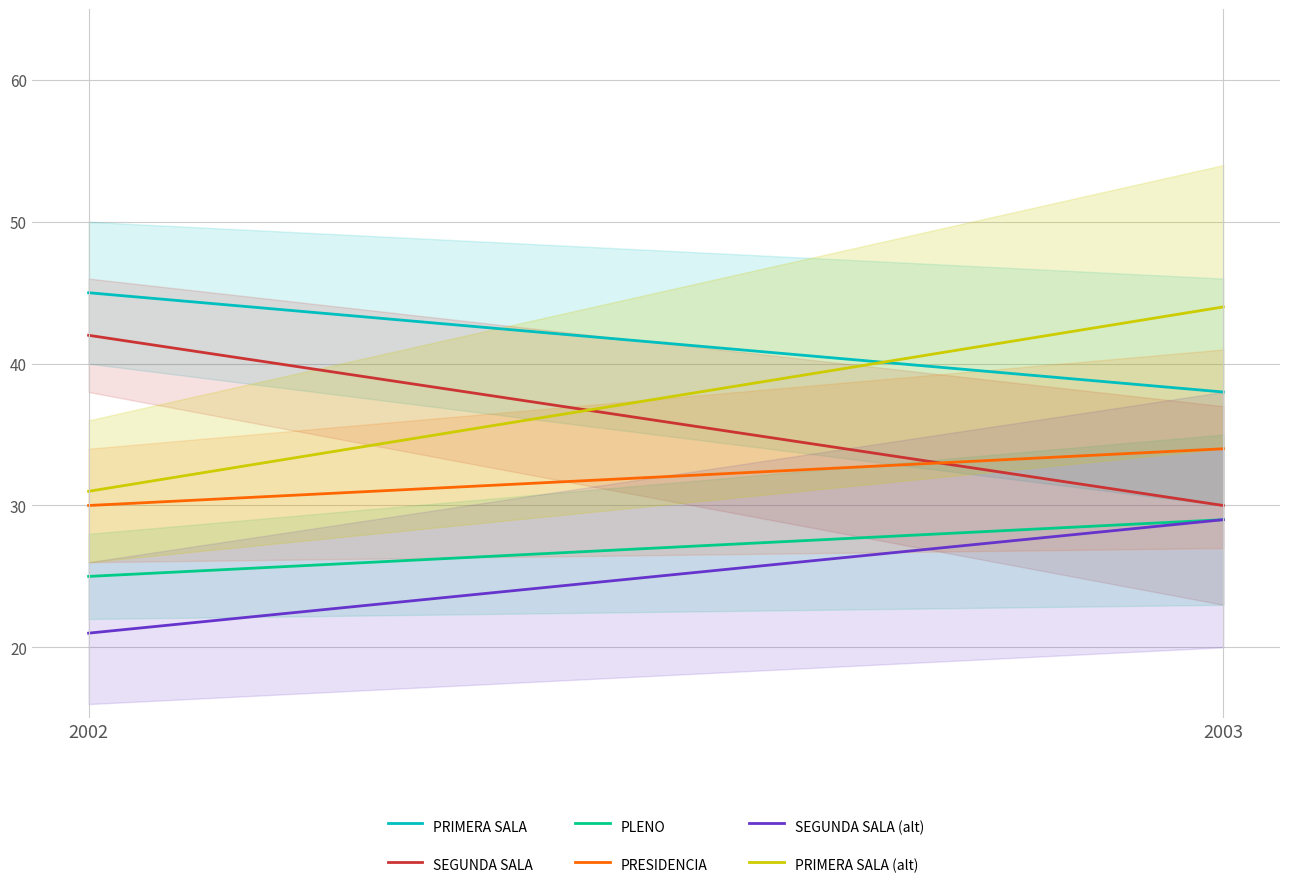

What is the greatest value displayed?

45